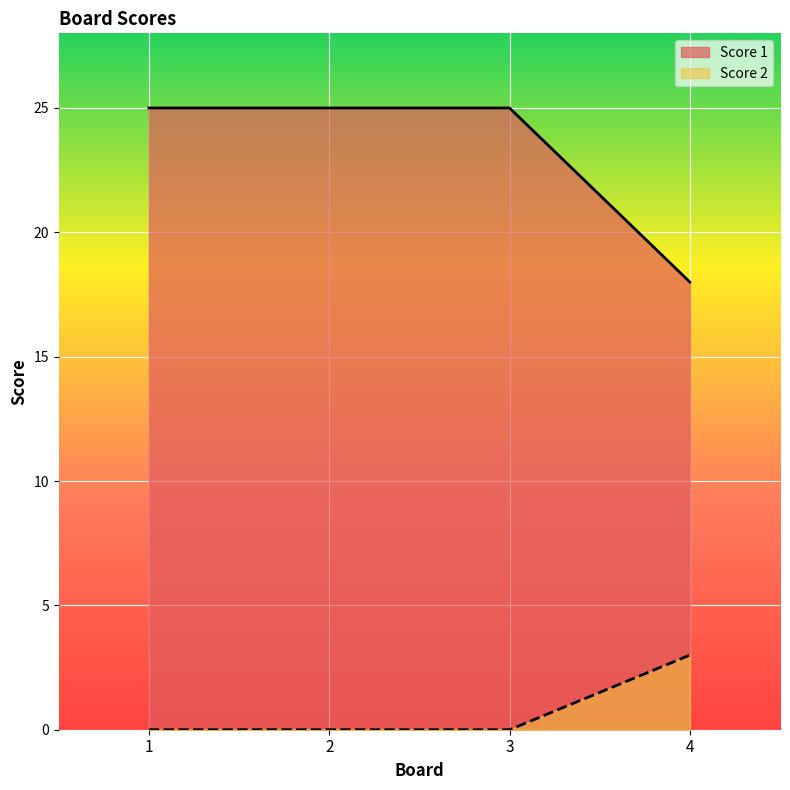

At which label is Score 2 closest to 1?

1